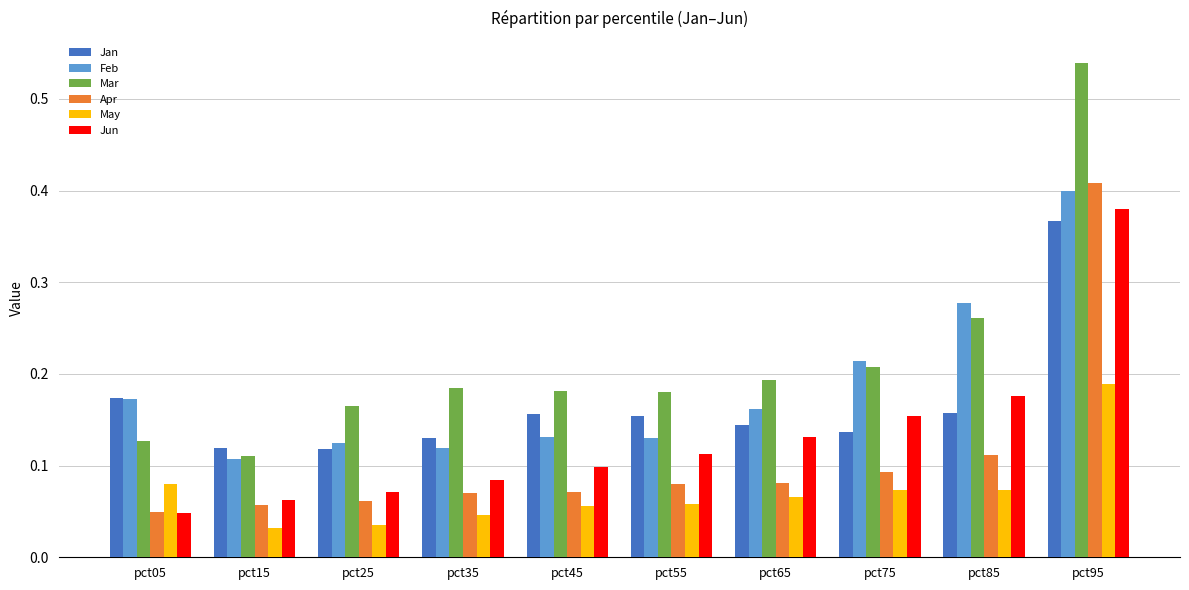

How many Apr values are between 0 and 1?

10